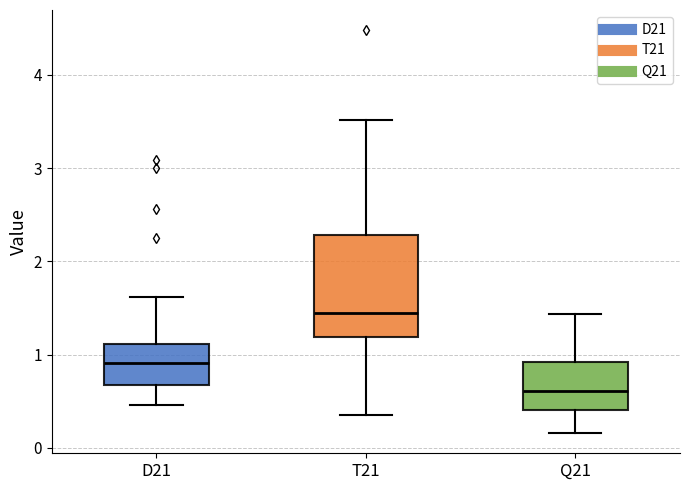

Which box has the highest median line?

T21